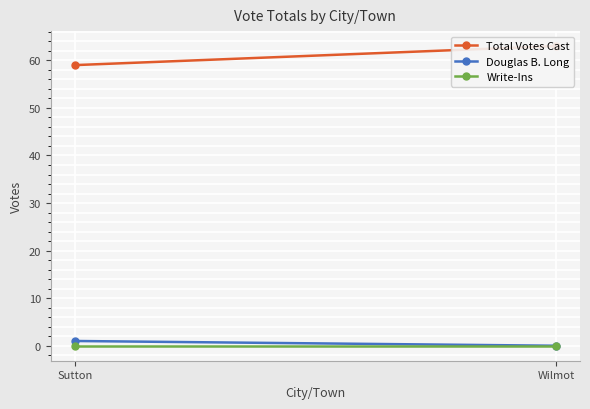

How many lines are shown in the chart?

3